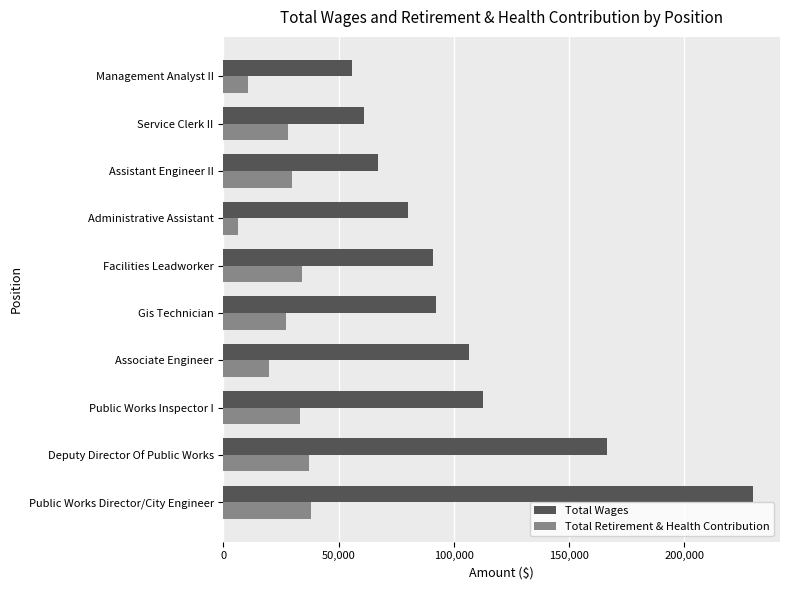

What is the difference between the maximum and minimum values in the Total Wages series?

174087